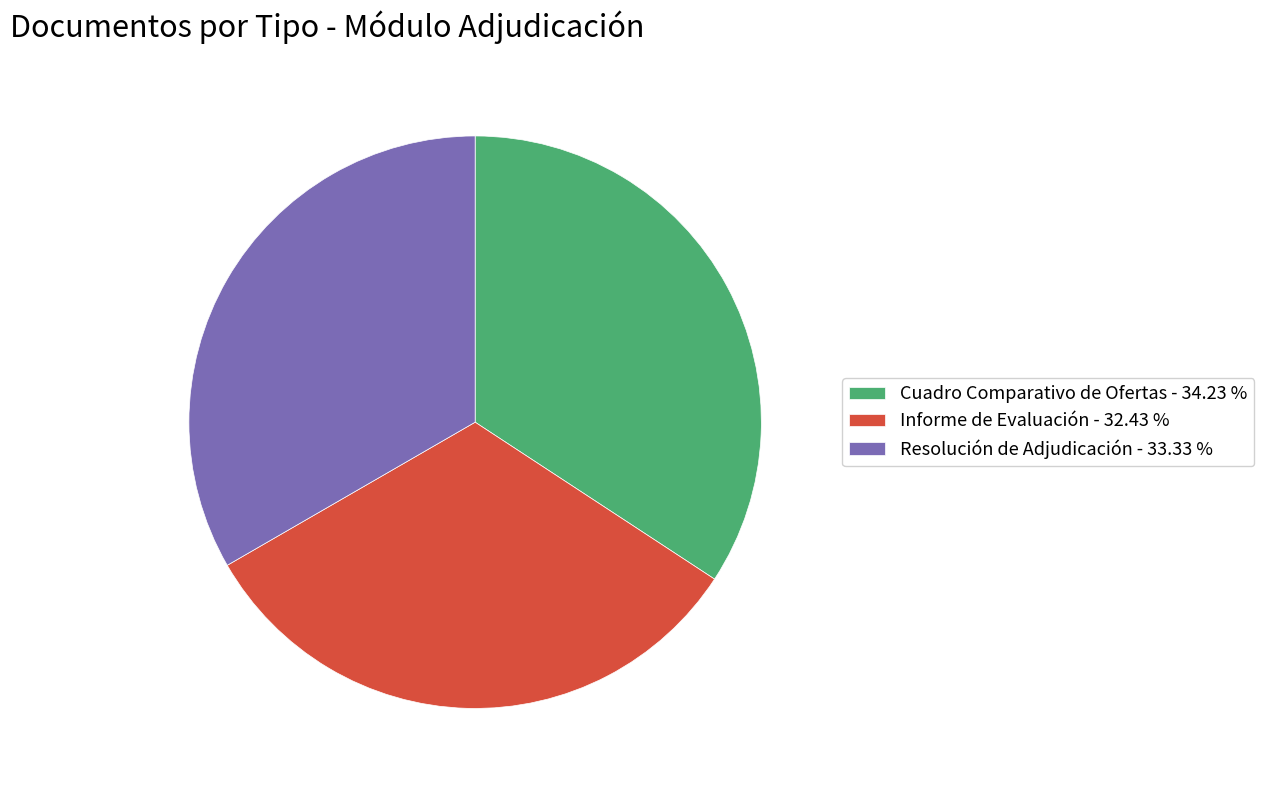

What is the largest slice in the pie chart?

Cuadro Comparativo de Ofertas